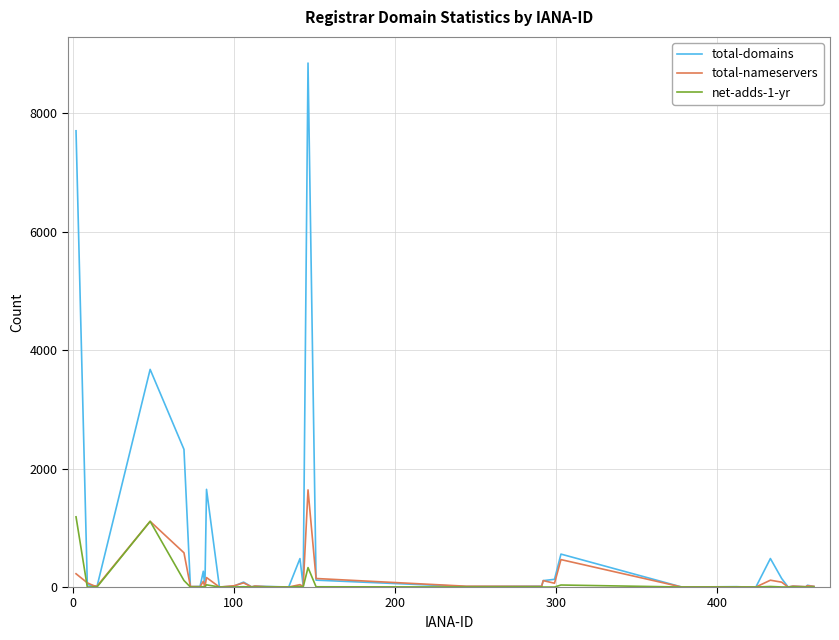

Which series has the widest spread of values?

total-domains